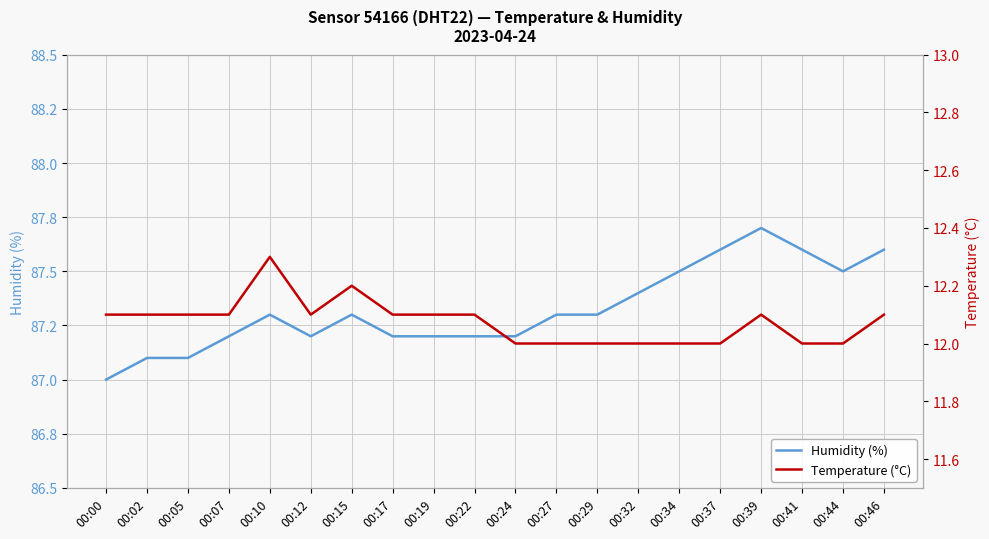

What are all the series names shown in the legend?

Humidity (%), Temperature (°C)